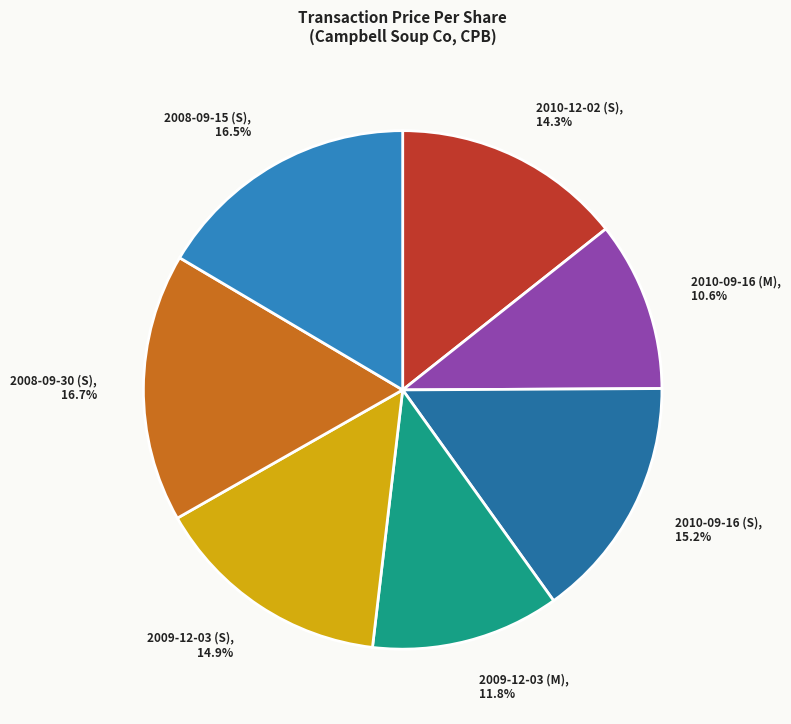

How many segments does this pie chart have?

7